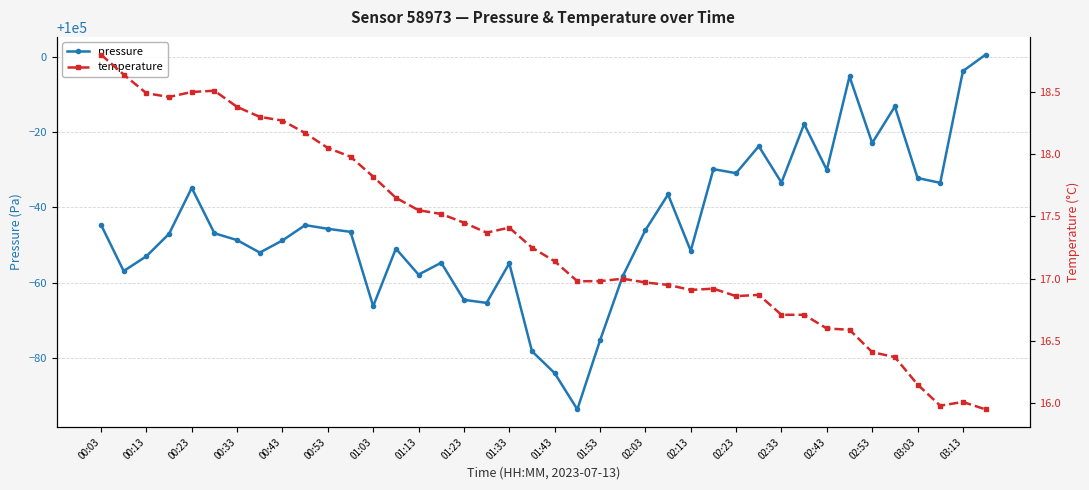

True or false: temperature has more than 2 points higher than both neighbors.

True